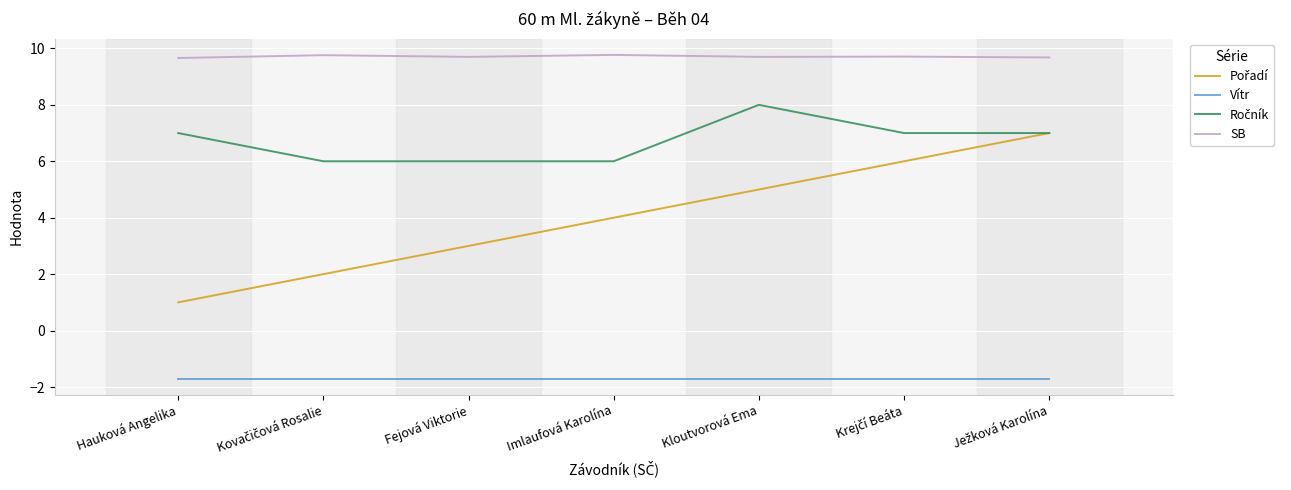

True or false: Vítr and SB cross at least once.

False